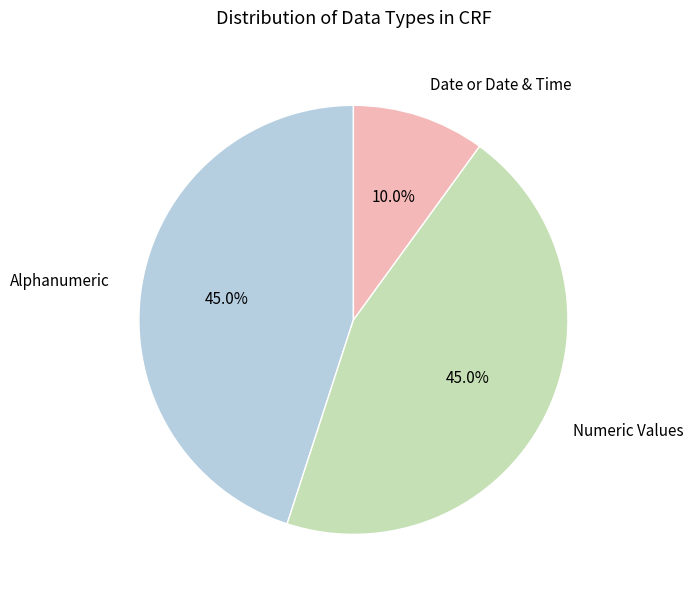

Is there a majority slice in this chart?

No